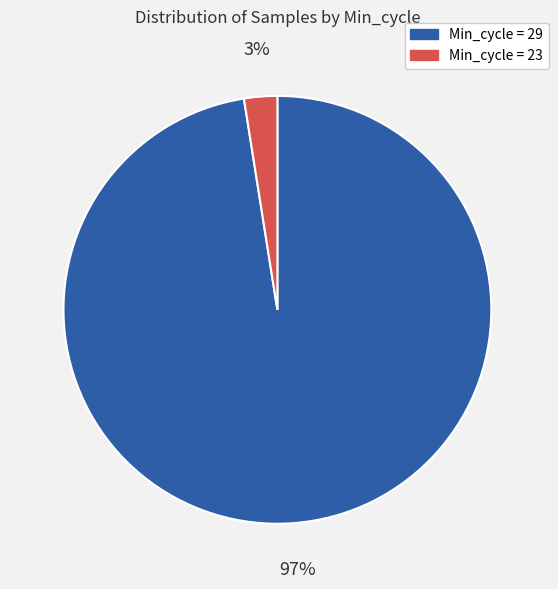

To the nearest percent, what is the average slice percentage?

50%